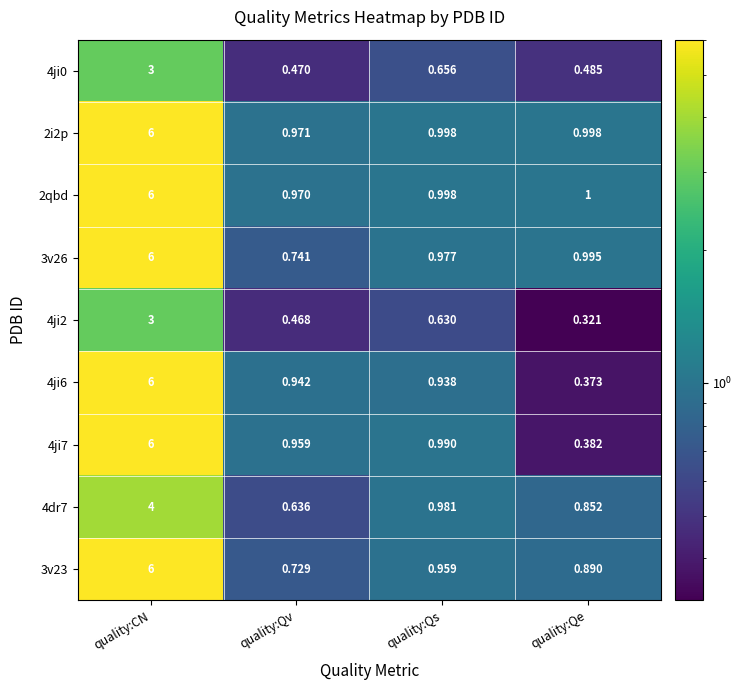

What is the total value across all series at quality:Qs?

8.1